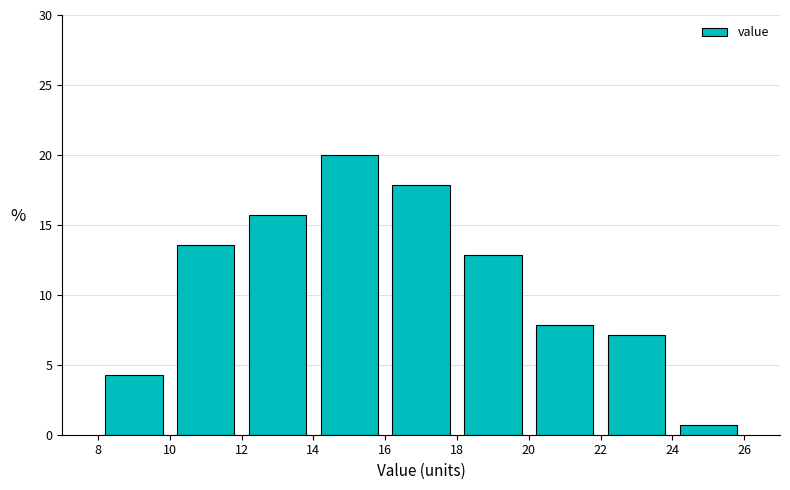

What is the height of the bar covering 14 to 16 on the x-axis? The values are not printed on the chart, so give them approximately, as read against the axis.

20.0